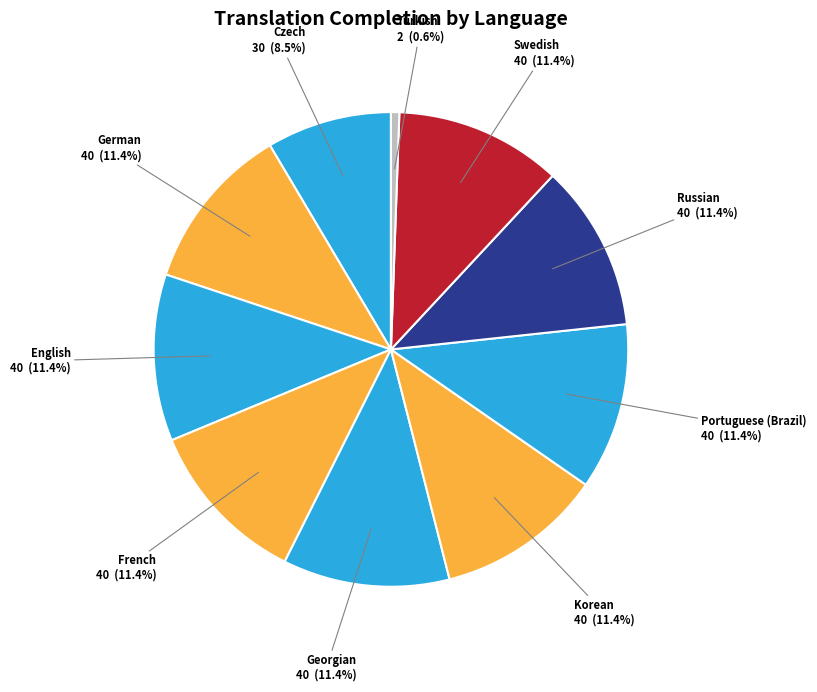

Which category has the smallest portion of the pie?

Turkish